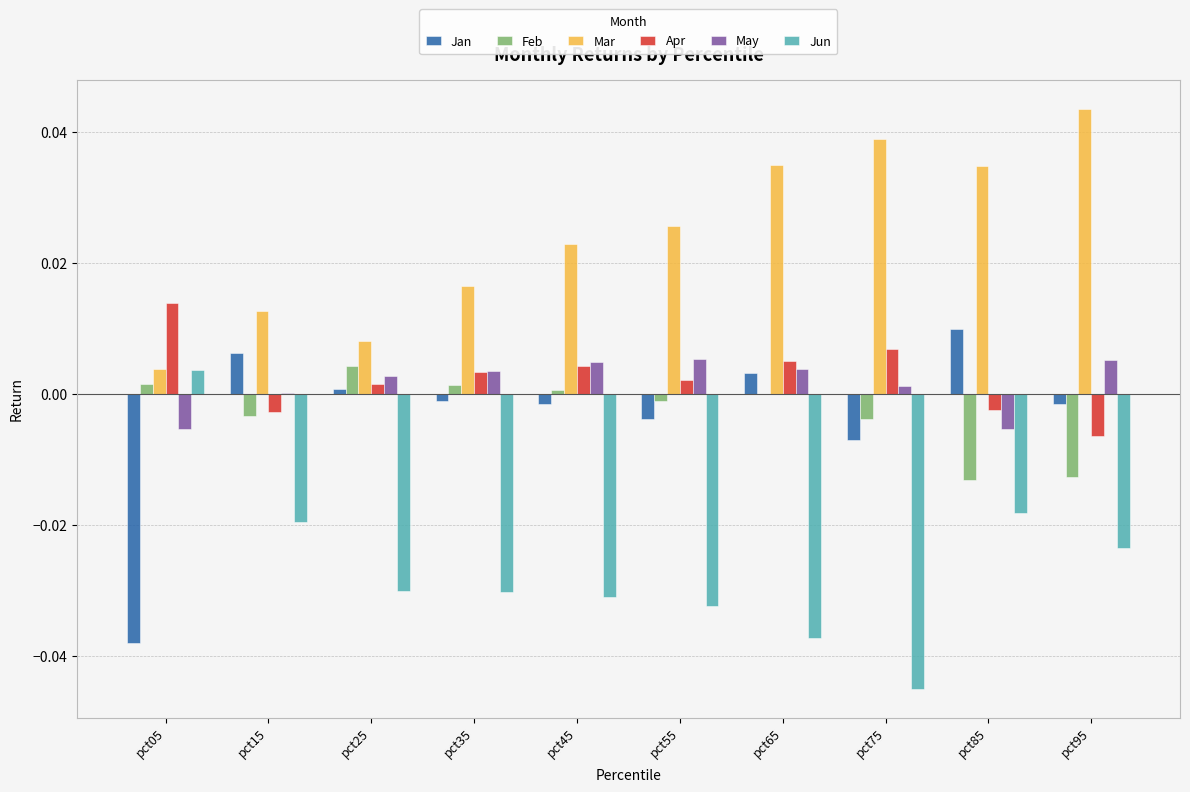

At which label does Jan reach its peak?

pct85